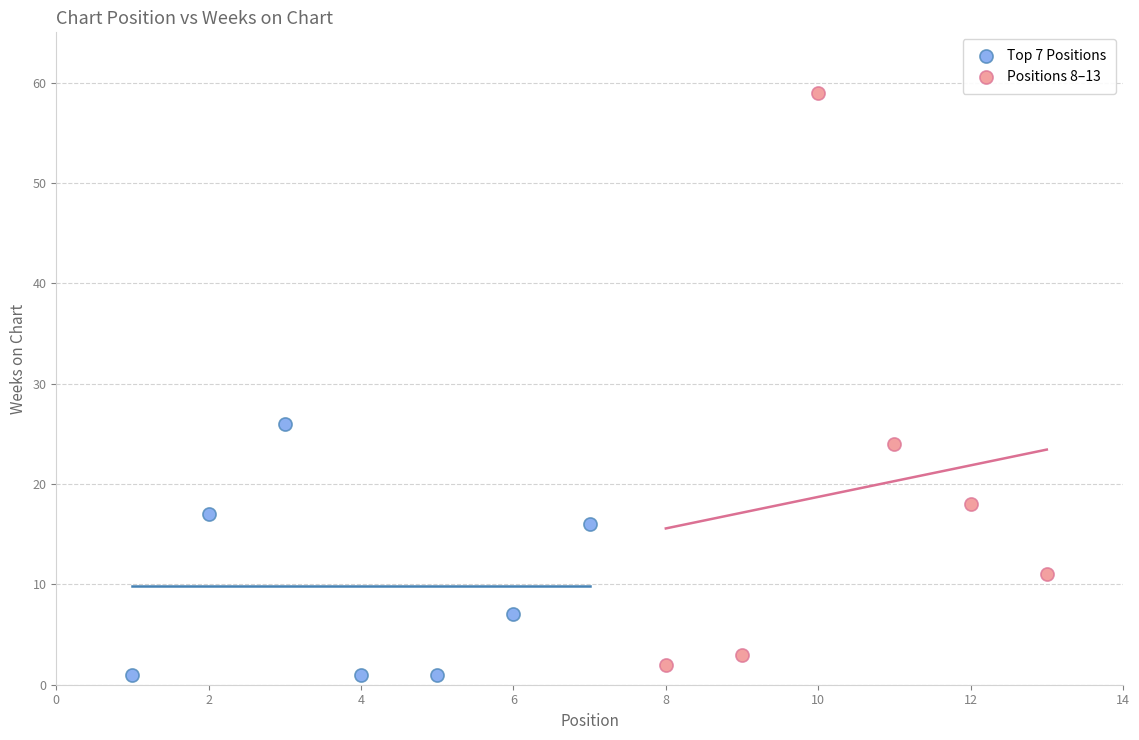

Which series contains the highest Y value?

Positions 8–13